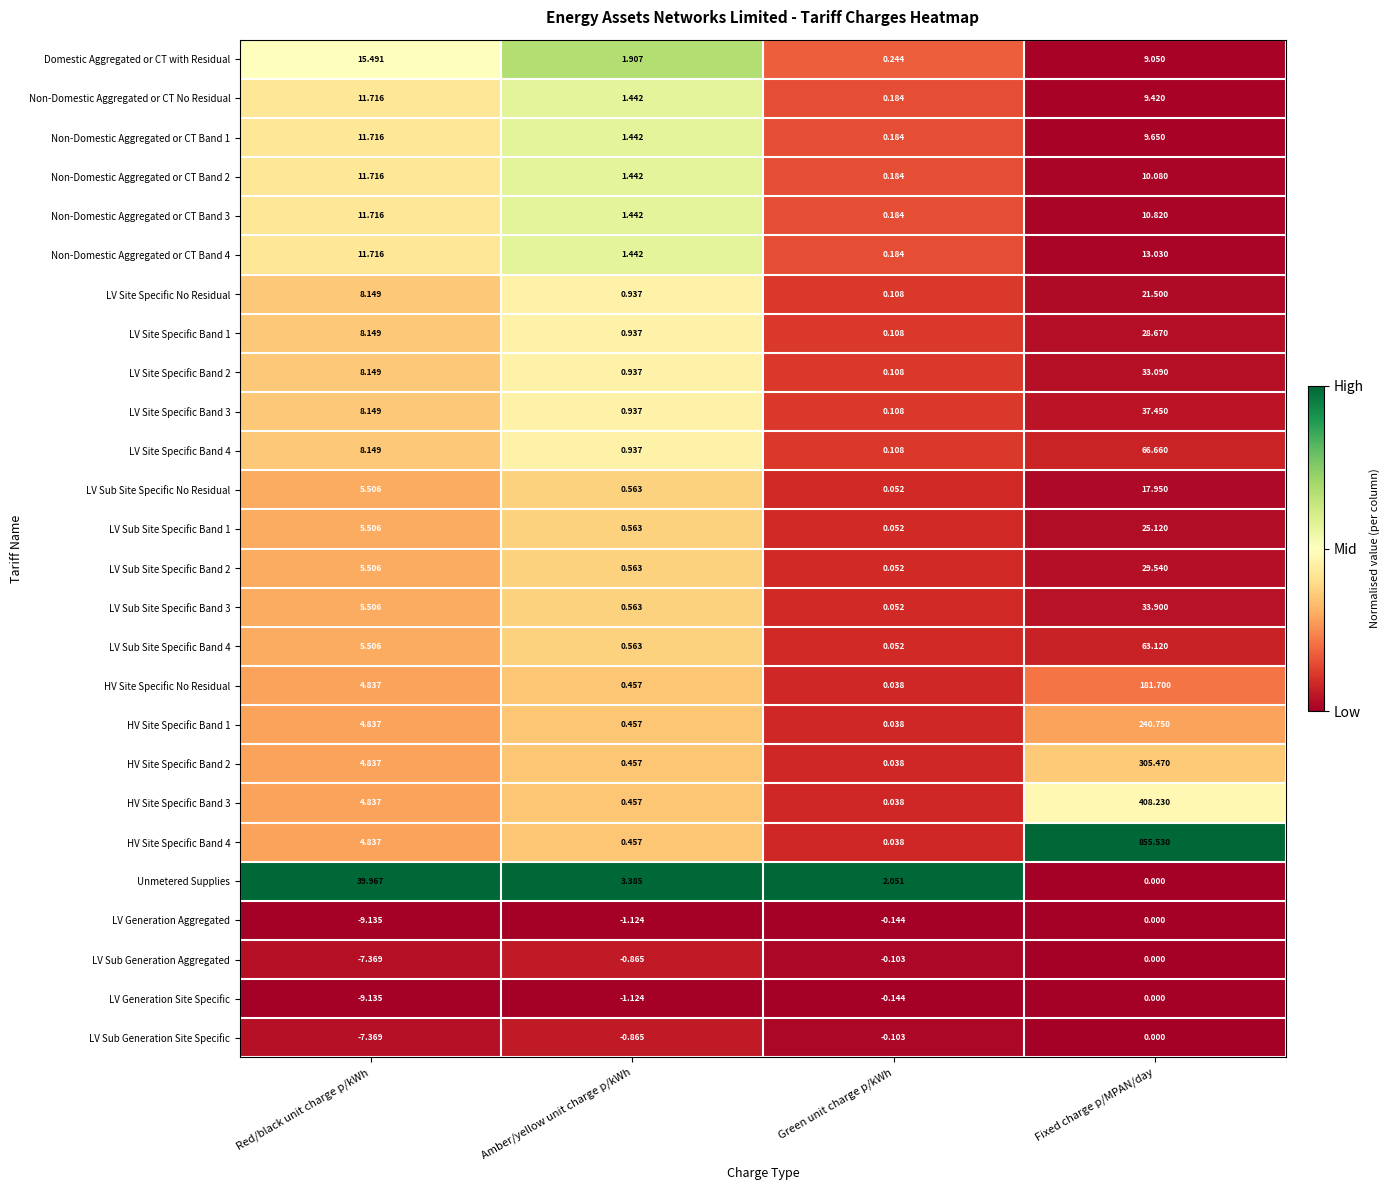

At which category does the chart reach its peak across all series?

Fixed charge p/MPAN/day